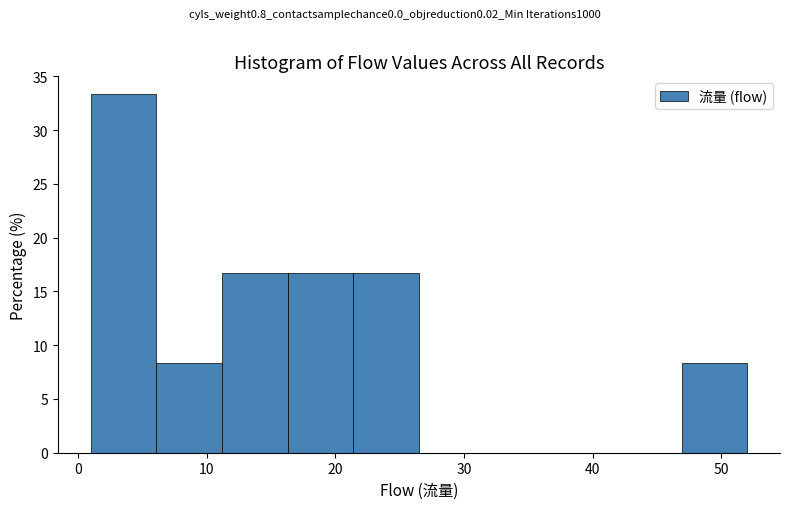

Which range on the x-axis has the tallest bar?

1.0 to 6.1